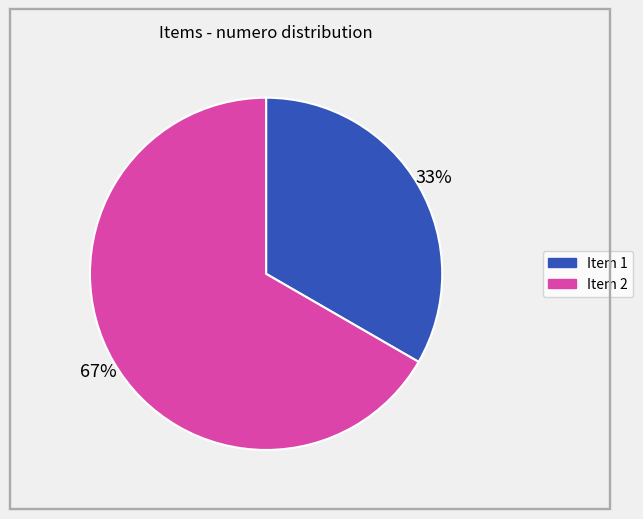

Is there a majority slice in this chart?

Yes